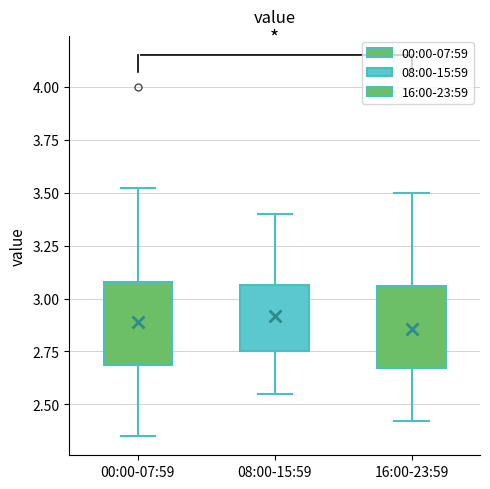

Reading left to right, transcribe this box plot: for each box, give where its median line is, the range the box spans, and where its two whiskers end, as read against the y-axis. The values are not printed on the chart, so give them approximately, as read against the axis.

00:00-07:59: median 2.85, box 2.70 to 3.10, whiskers 2.35 to 3.50
08:00-15:59: median 2.90, box 2.75 to 3.05, whiskers 2.55 to 3.40
16:00-23:59: median 2.90, box 2.65 to 3.05, whiskers 2.40 to 3.50